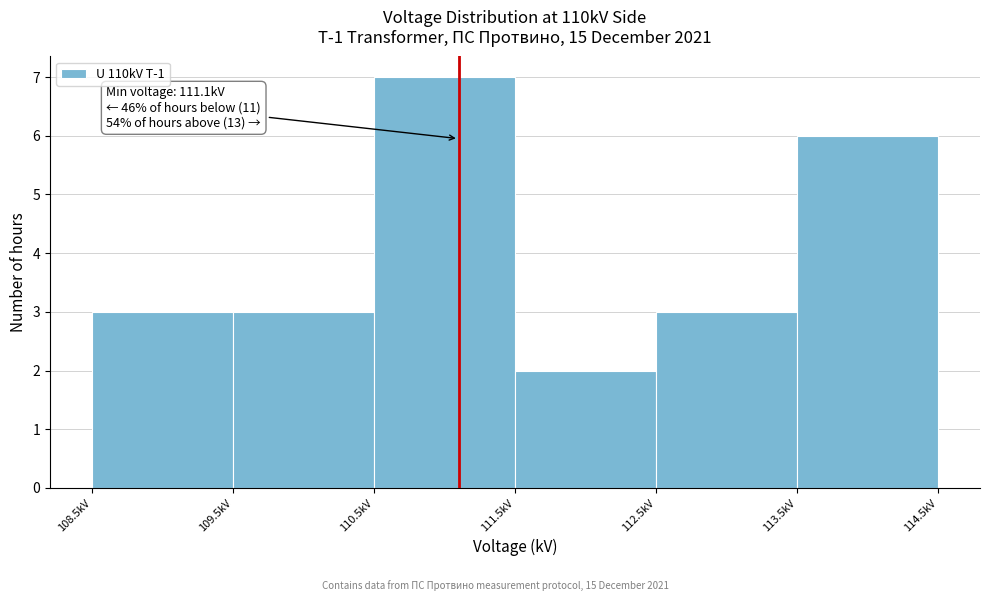

Over which range of the x-axis is the bar tallest?

110.5 to 111.5